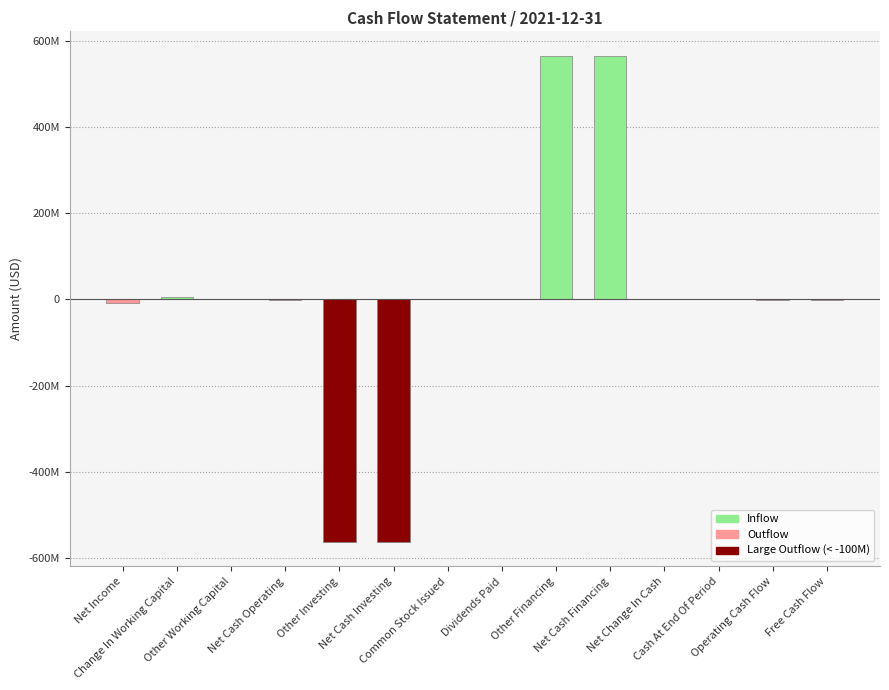

Are the bars horizontal?

No